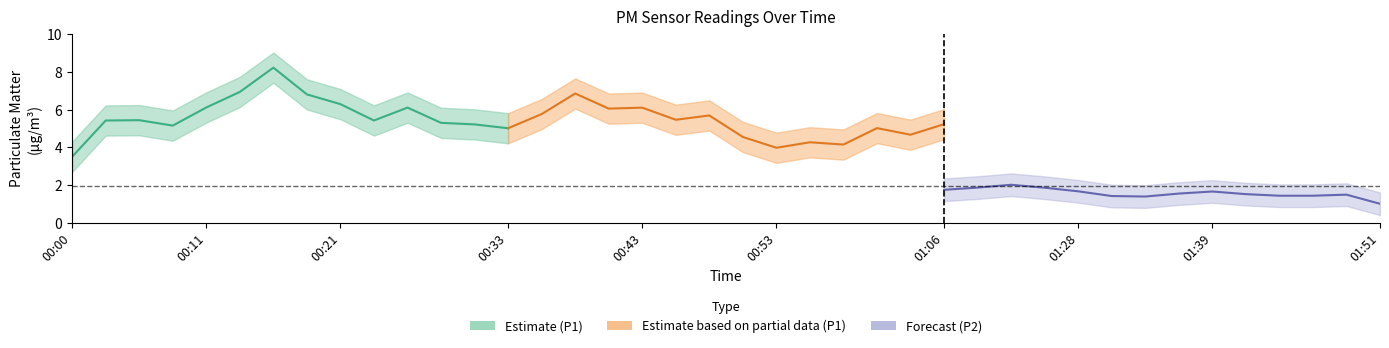

True or false: P1 (Partial) has more than 0 interior local peaks.

True